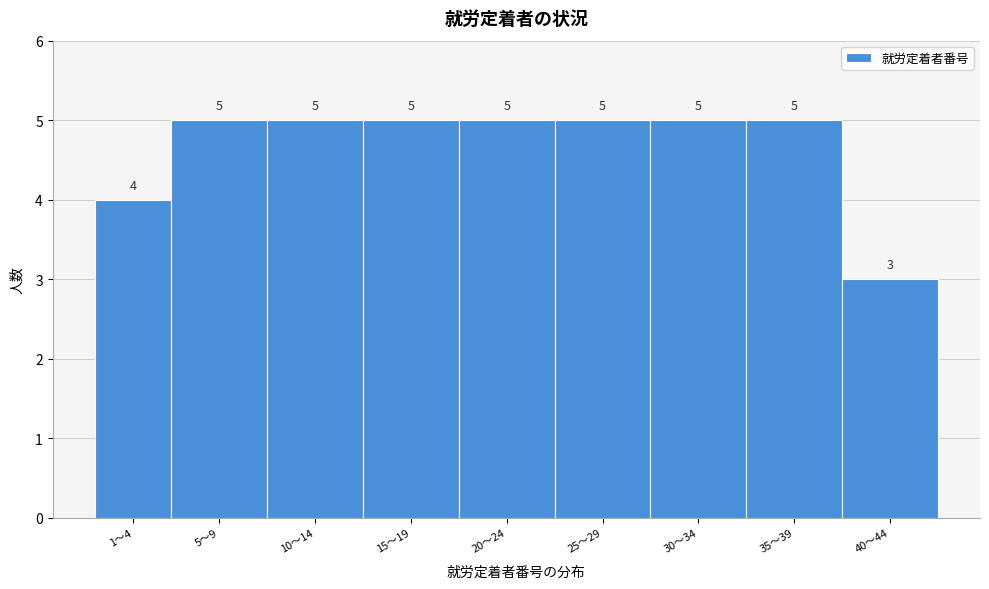

Reading right to left, extract all data points from this chart.

40〜44=3	35〜39=5	30〜34=5	25〜29=5	20〜24=5	15〜19=5	10〜14=5	5〜9=5	1〜4=4